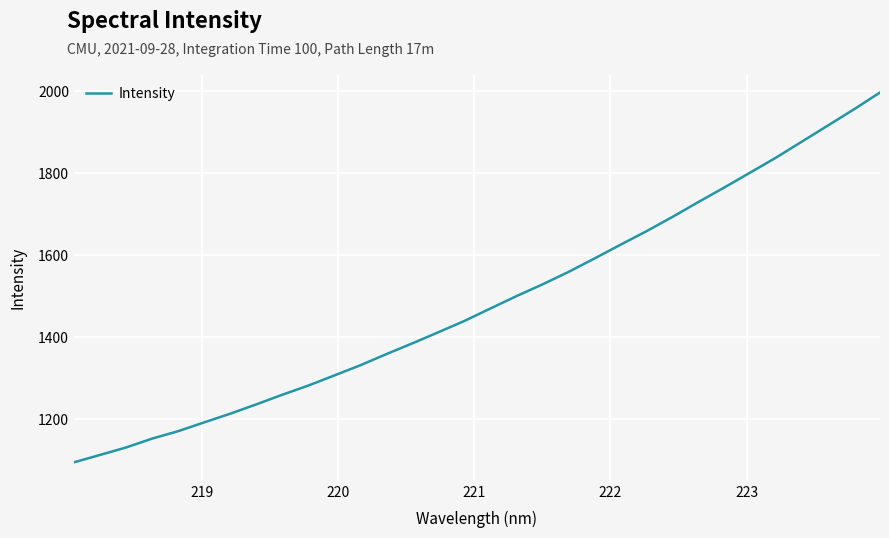

True or false: there are more than 2 points higher than both neighbors.

False